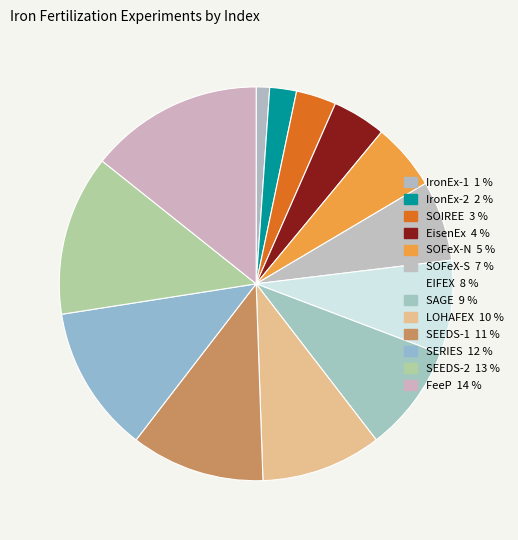

Which category has the biggest portion of the pie?

FeeP